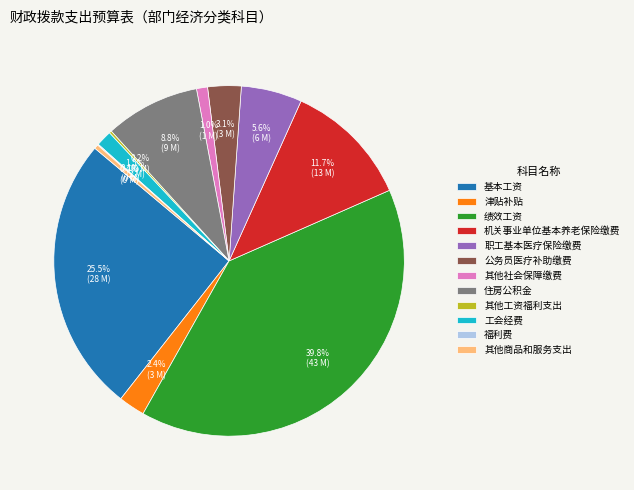

Is there a majority slice in this chart?

No